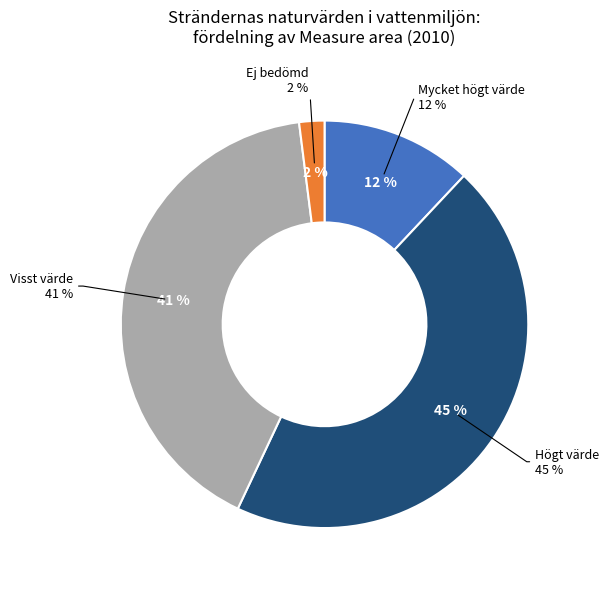

To the nearest percent, what is the difference between the largest and smallest slice percentages?

43%